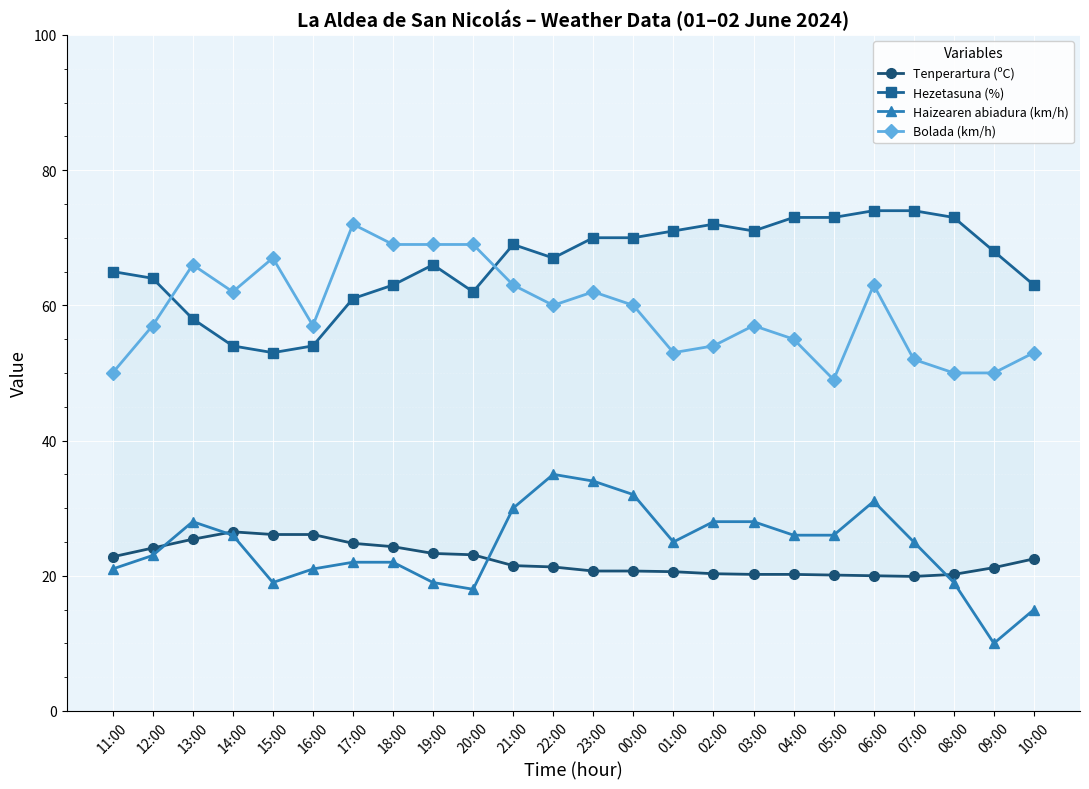

What is the label of the 14th point from the right?

21:00